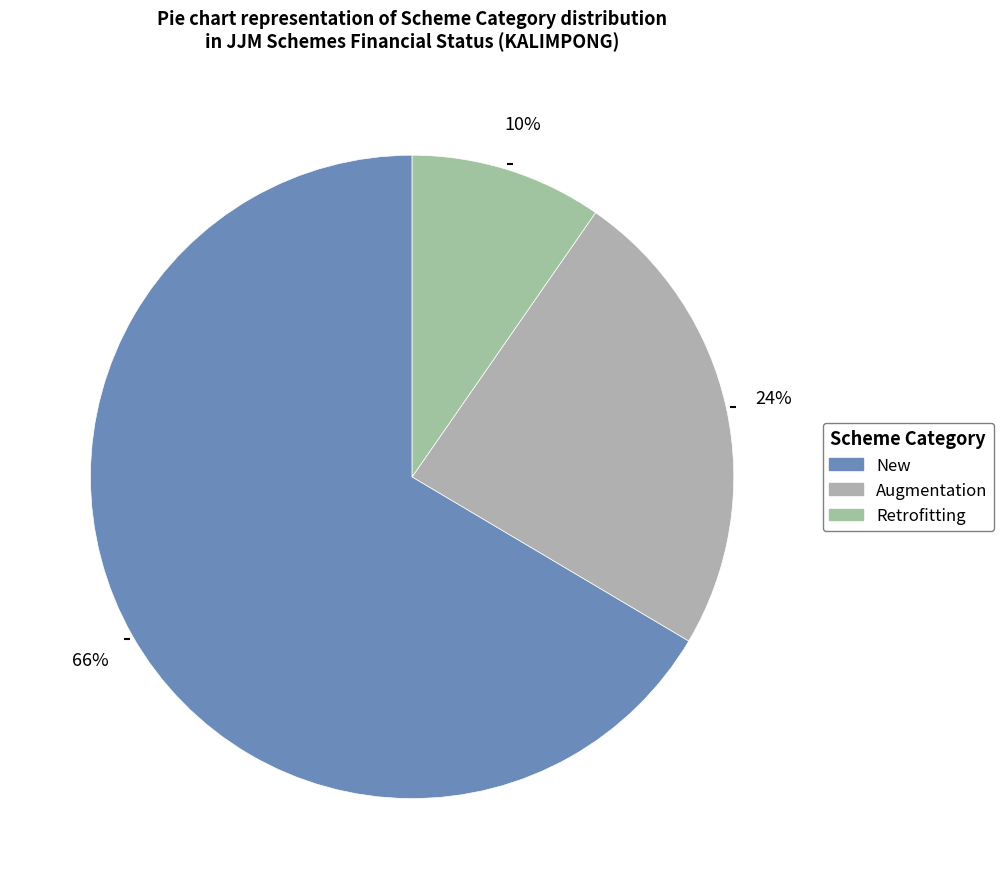

Is it true that Retrofitting is 1% of the pie?

False